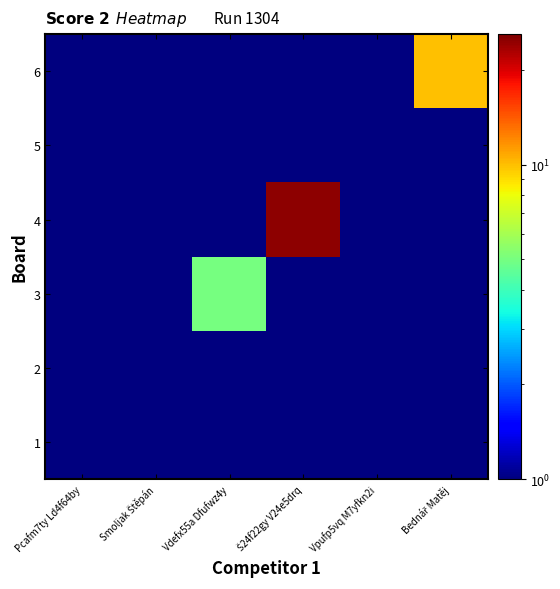

At how many categories does at least one series exceed 2?

3